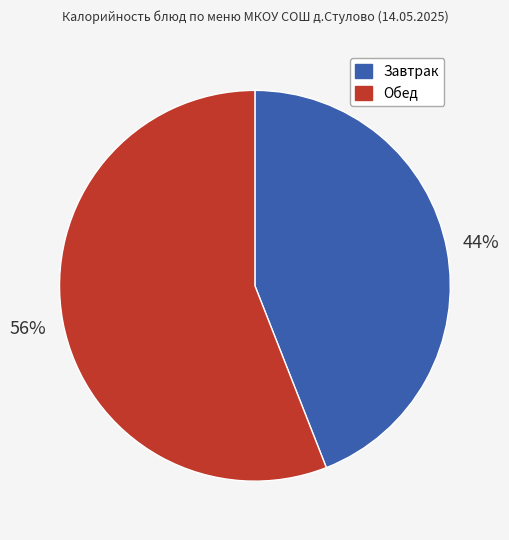

To the nearest percent, what portion does Завтрак represent?

44%